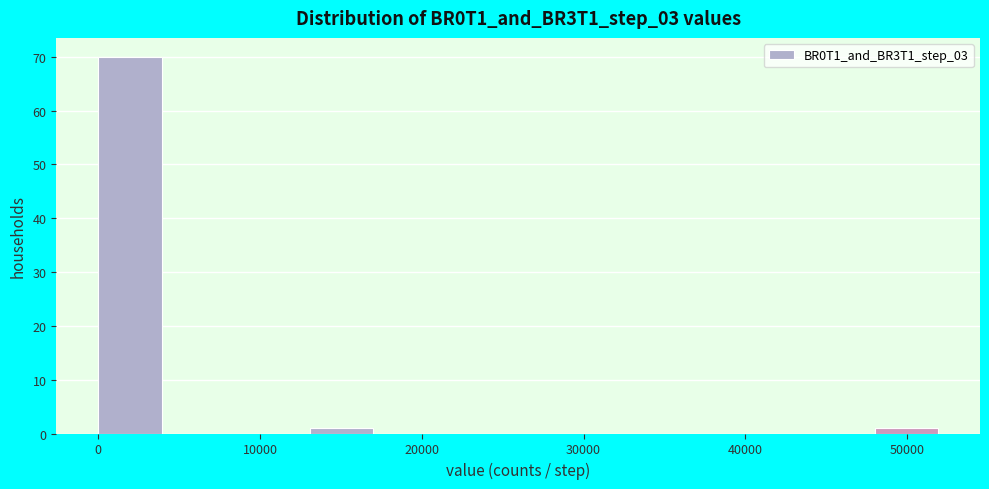

Reading left to right, transcribe this chart: for each bar, give the range it covers on the x-axis and its height. Neither the bar edges nor the heights are printed on the chart, so give them approximately, as read against the axes.

0 to 4000: 70
4000 to 9000: 0
9000 to 13000: 0
13000 to 17000: 1
17000 to 22000: 0
22000 to 26000: 0
26000 to 31000: 0
31000 to 35000: 0
35000 to 39000: 0
39000 to 44000: 0
44000 to 48000: 0
48000 to 52000: 1